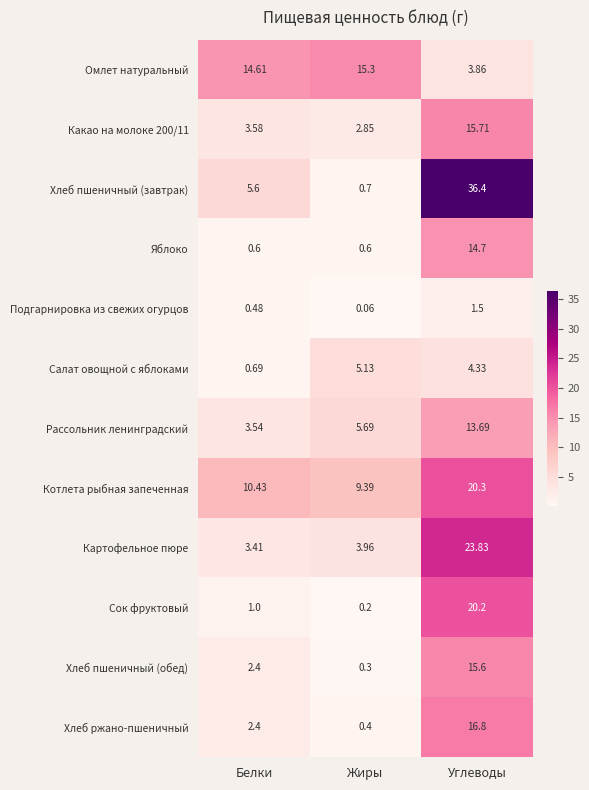

How many series are shown in this chart?

12